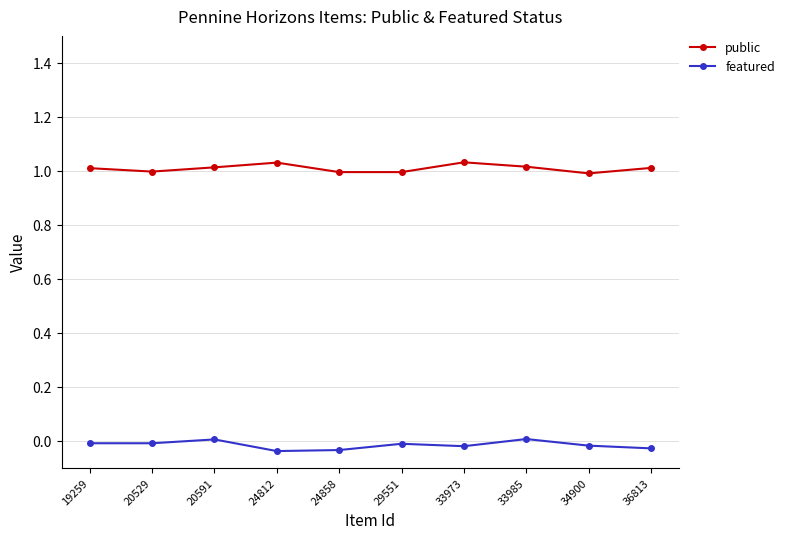

Is the value of public at 29551 greater than the value of featured at 20591?

Yes